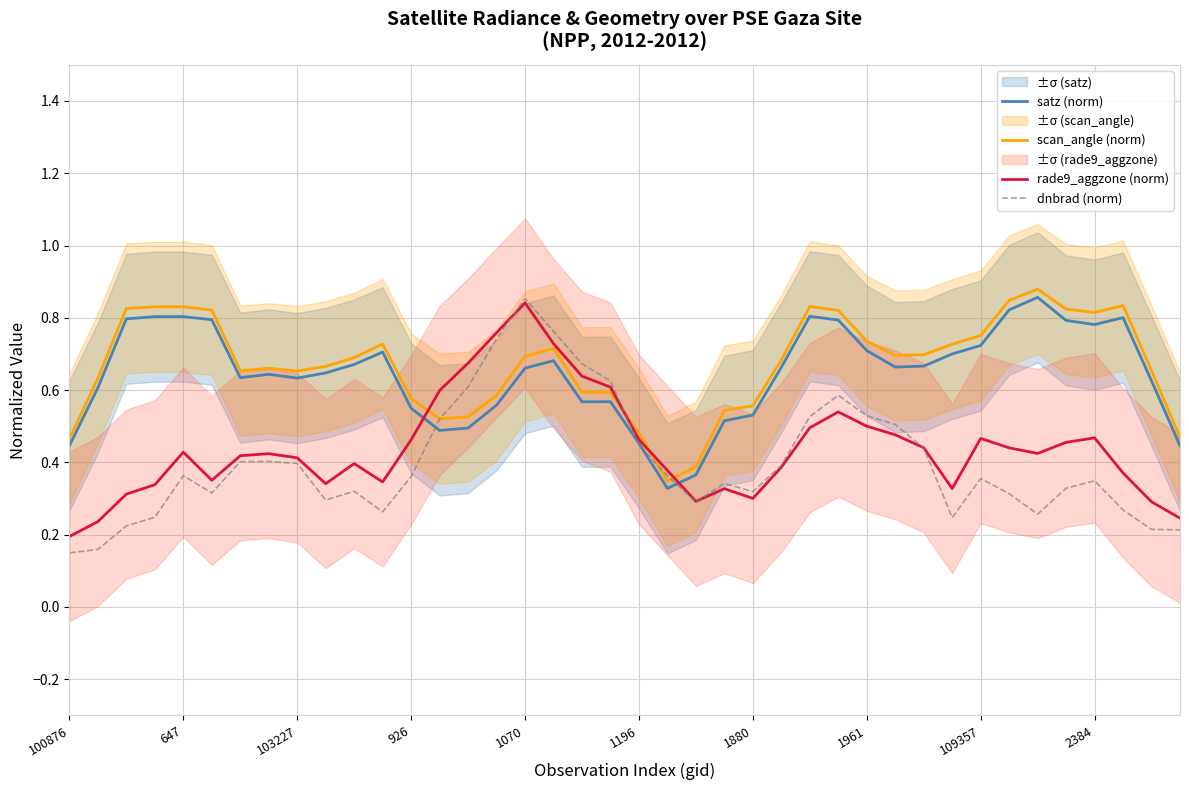

The satz (norm) series shows 0.6 at 100876. True or false?

False